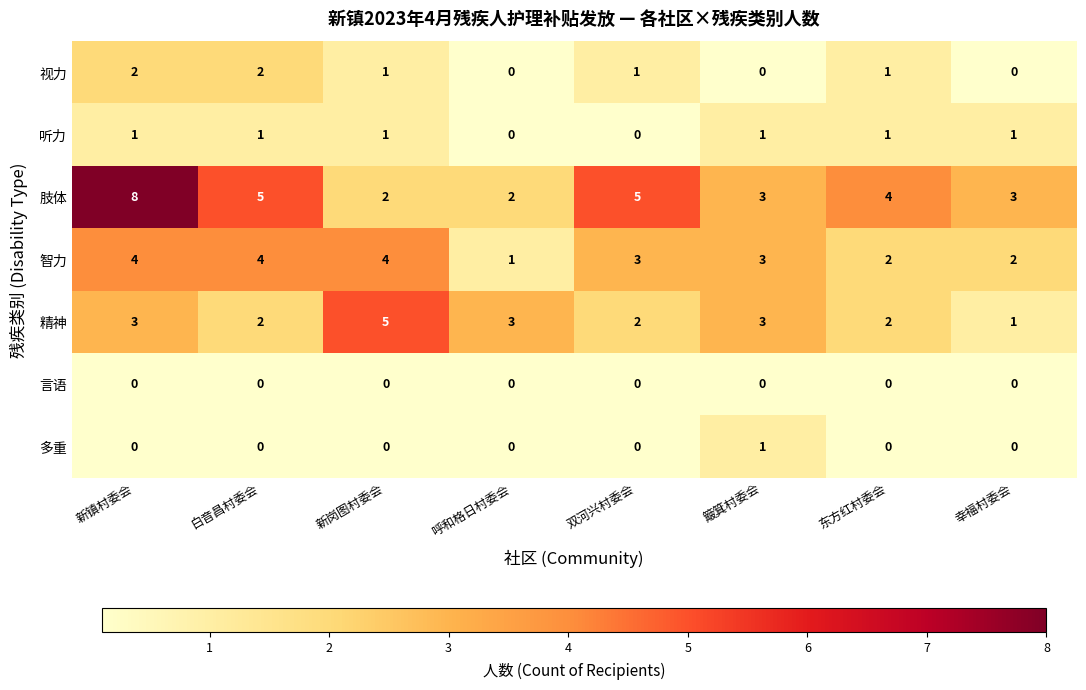

What is the spread (max minus min) of values at 东方红村委会?

4